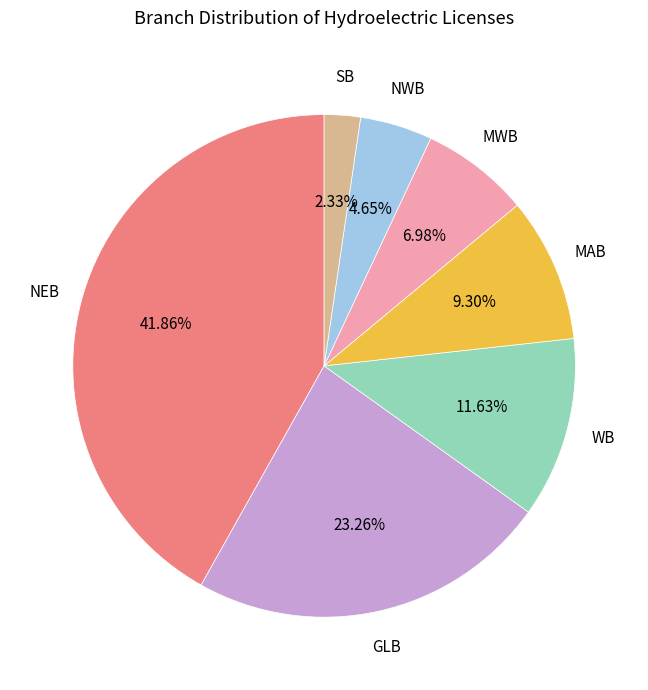

Does any single category account for the majority?

No